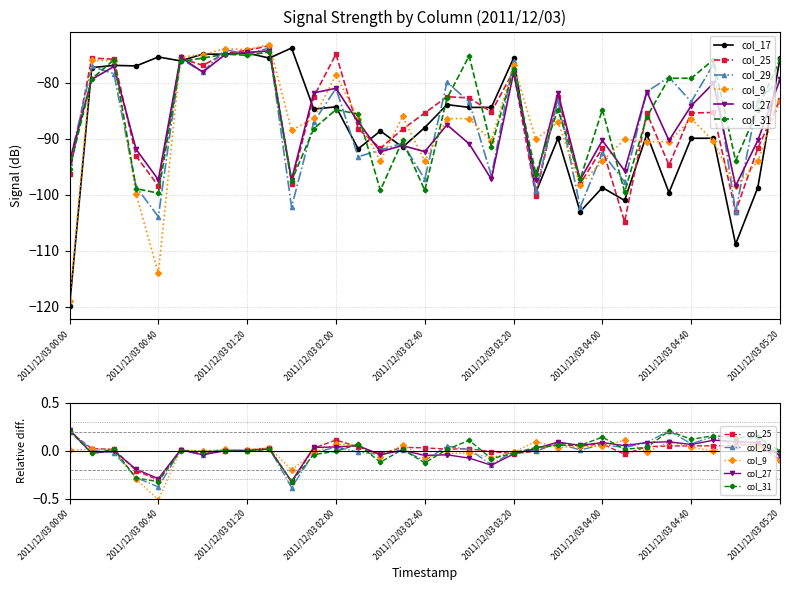

What is the sum of the col_17 values at 2011/12/03 03:20 and 25?

-177.1